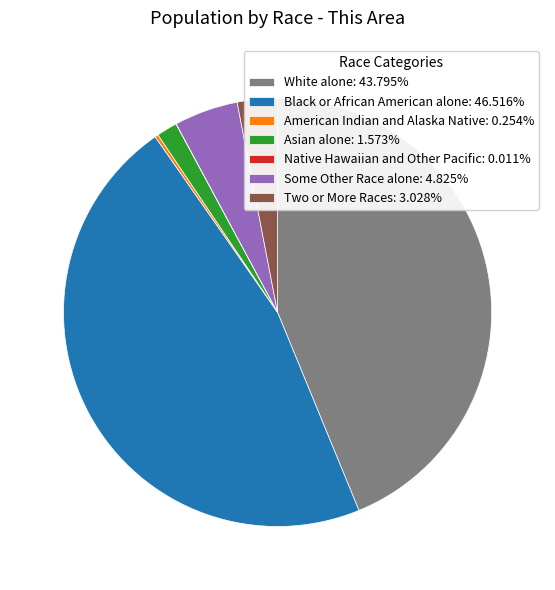

What is the largest slice in the pie chart?

Black or African American alone